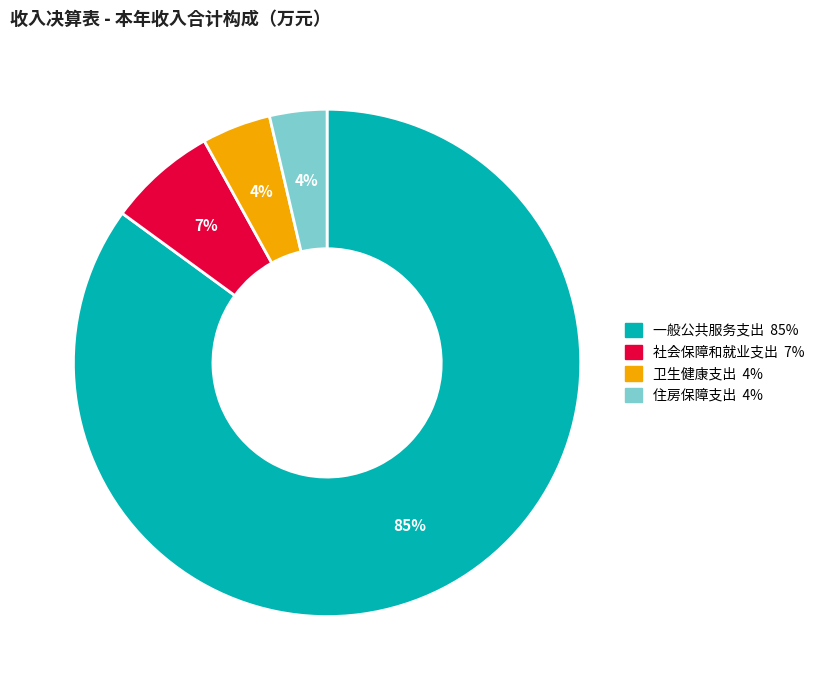

Which slice represents more than half of the pie?

一般公共服务支出